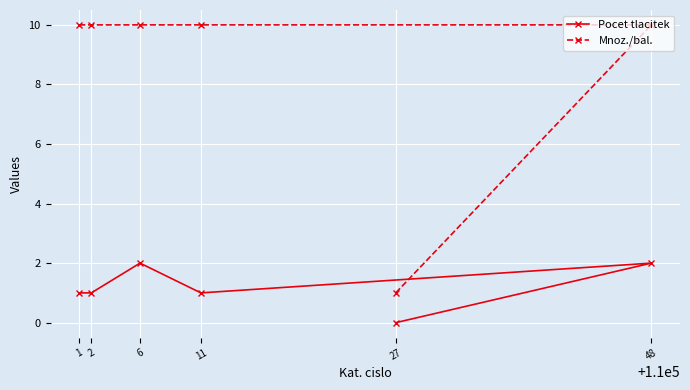

What is the spread (max minus min) of values at 6?

8